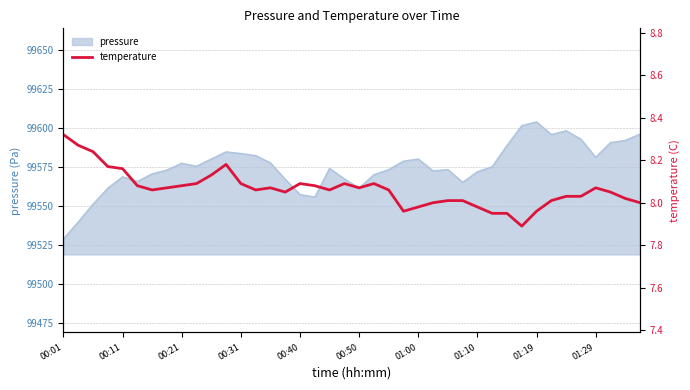

The pressure series shows 99581.0 at 01:29. True or false?

True